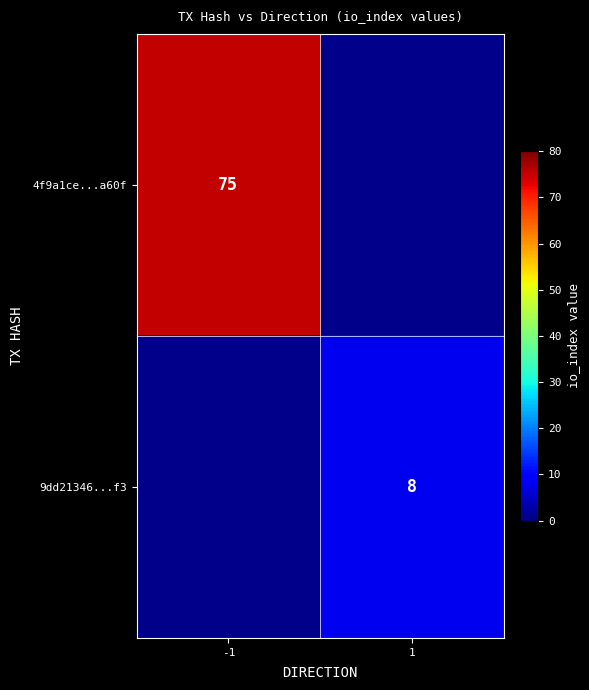

What is the smallest value displayed?

8.0